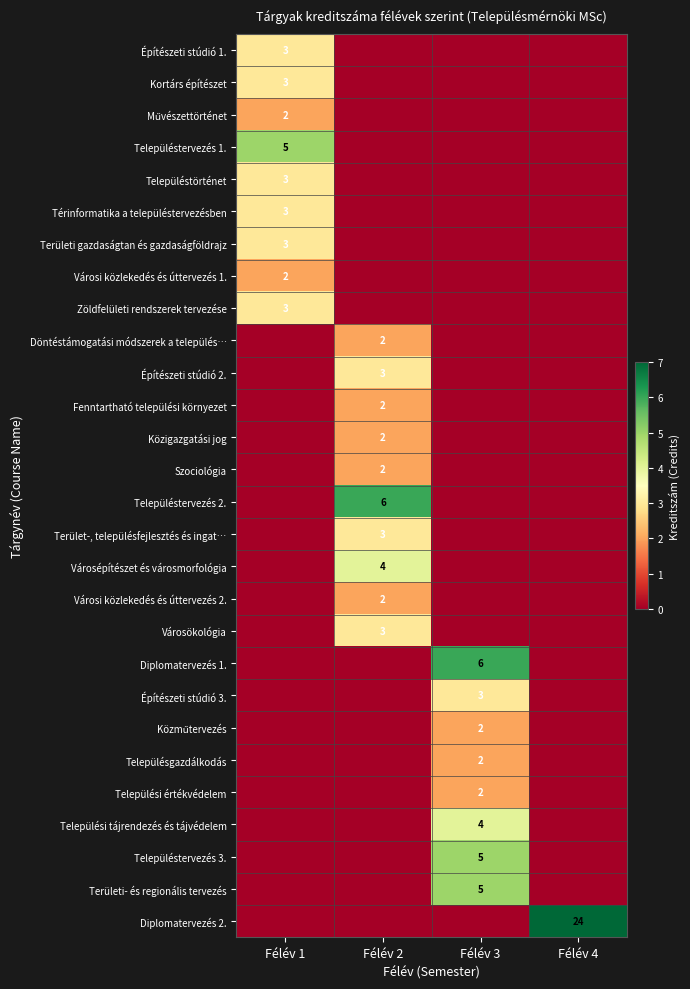

At Félév 1, list the series in order from largest to smallest.

Településtervezés 1., Építészeti stúdió 1., Kortárs építészet, Településtörténet, Térinformatika a településtervezésben, Területi gazdaságtan és gazdaságföldrajz, Zöldfelületi rendszerek tervezése, Művészettörténet, Városi közlekedés és úttervezés 1., Döntéstámogatási módszerek a település…, Építészeti stúdió 2., Fenntartható települési környezet, Közigazgatási jog, Szociológia, Településtervezés 2., Terület-, településfejlesztés és ingat…, Városépítészet és városmorfológia, Városi közlekedés és úttervezés 2., Városökológia, Diplomatervezés 1., Építészeti stúdió 3., Közműtervezés, Településgazdálkodás, Települési értékvédelem, Települési tájrendezés és tájvédelem, Településtervezés 3., Területi- és regionális tervezés, Diplomatervezés 2.